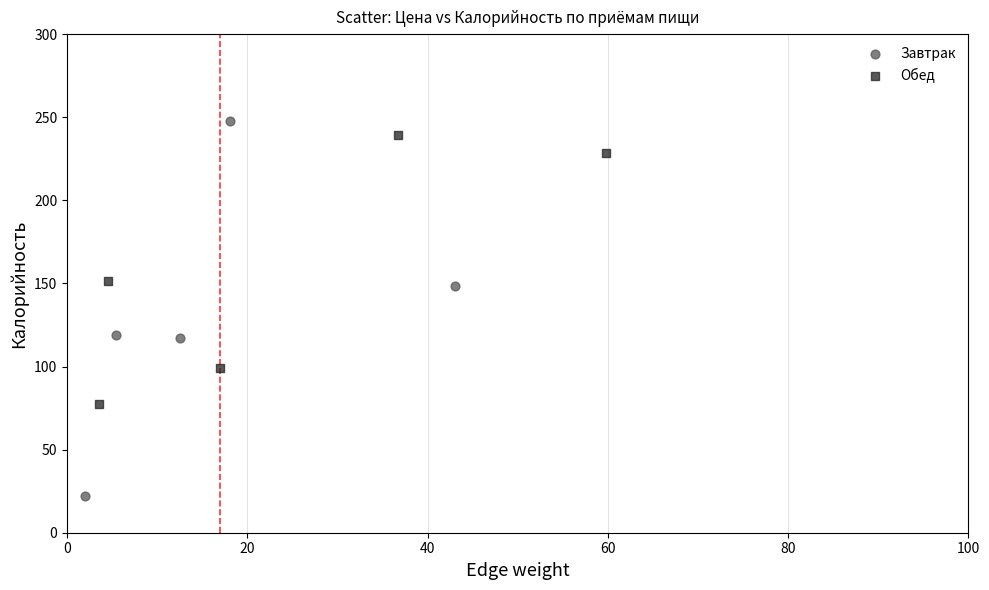

Which series has the widest spread of Y values?

Завтрак